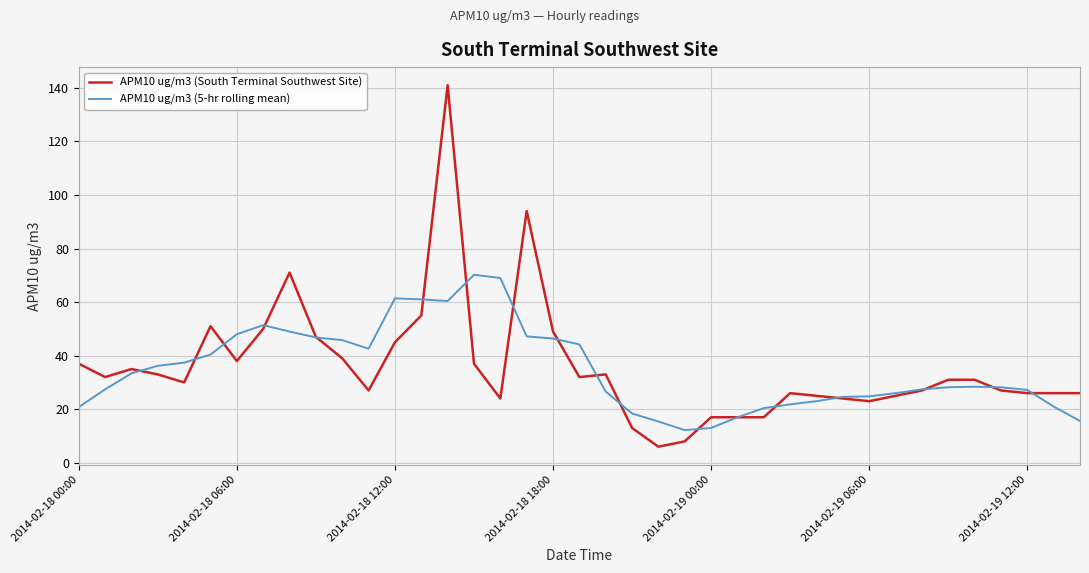

Which series has the widest spread of values?

APM10 ug/m3 (South Terminal Southwest Site)